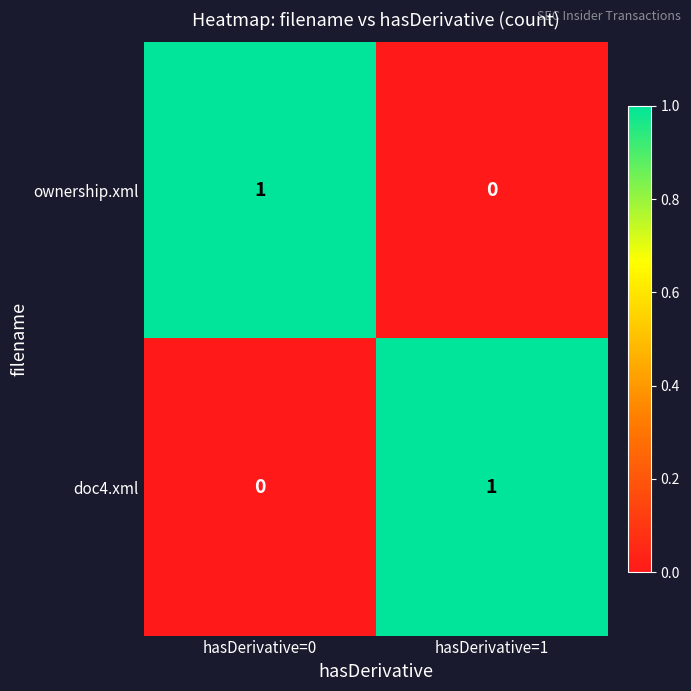

List the labels in order of ownership.xml value, largest first.

hasDerivative=0, hasDerivative=1